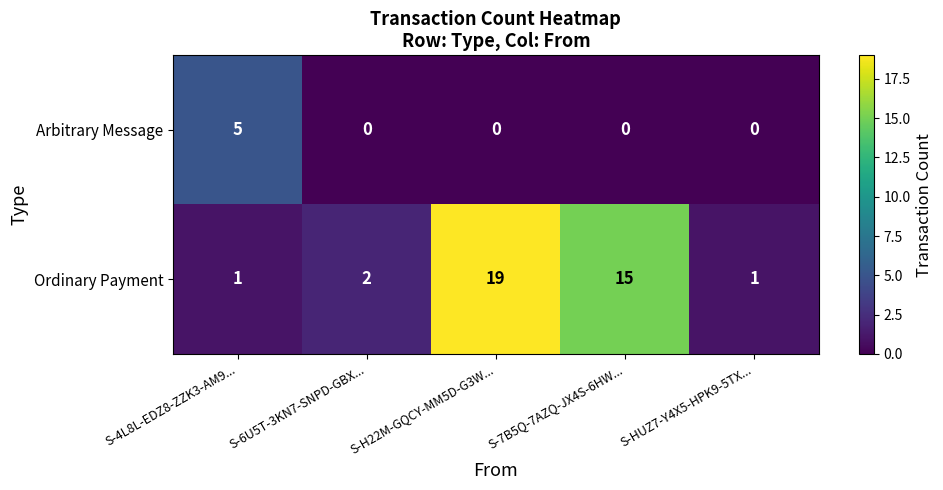

How many data points does each series have?

5